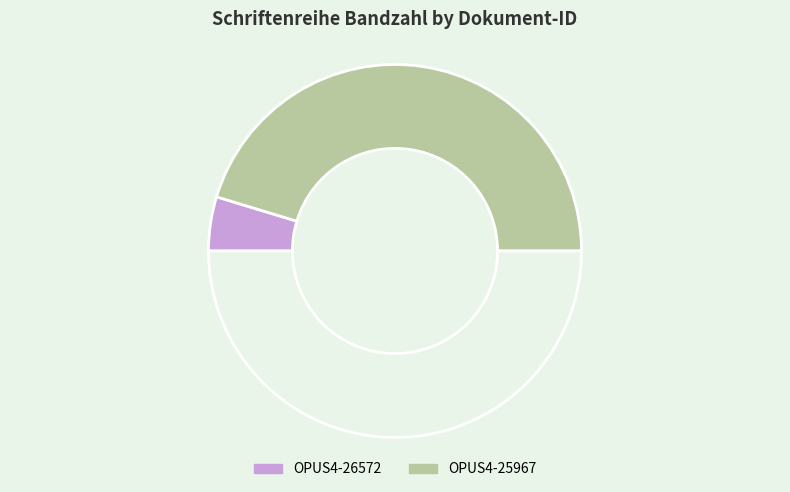

Which slice is the largest?

OPUS4-25967